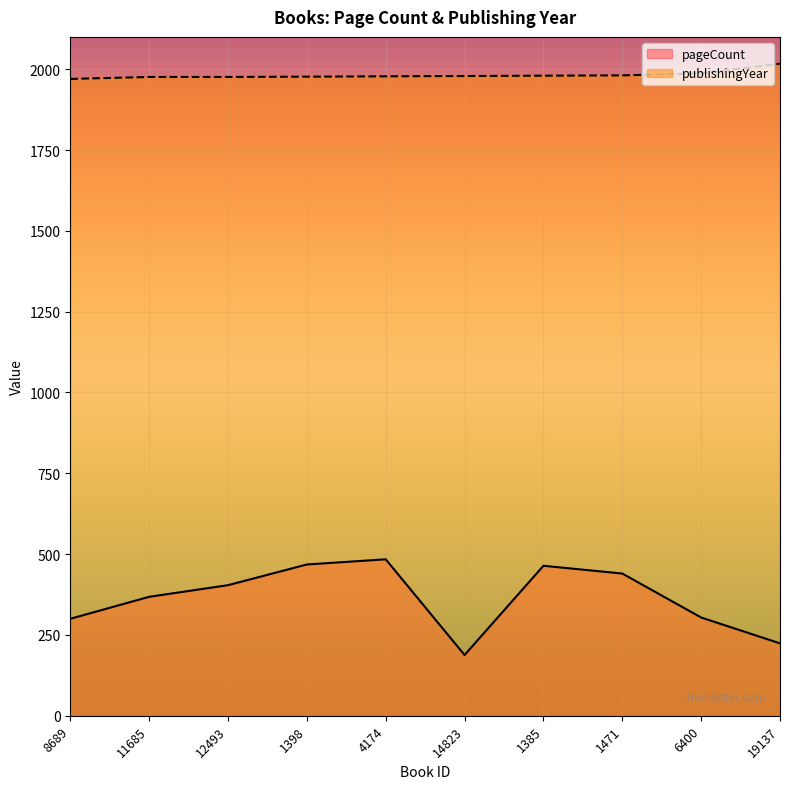

True or false: pageCount and publishingYear cross at least once.

False